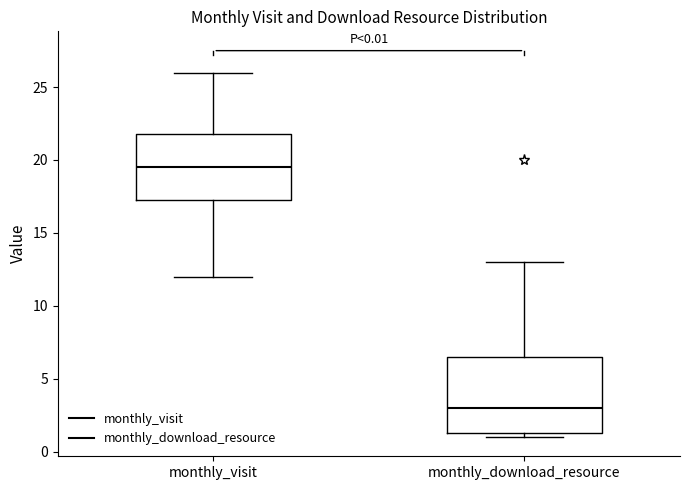

Comparing the boxes themselves (not the whiskers), which one is the tallest?

monthly_download_resource